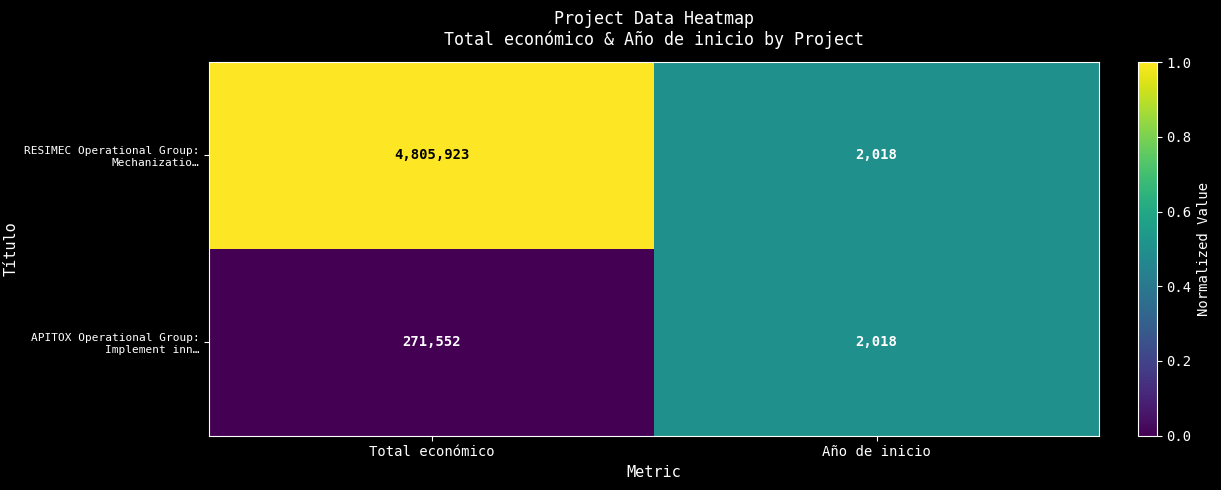

Reading left to right, extract all data points from this chart.

RESIMEC Operational Group: Mechanizatio…: 4805923	2018
APITOX Operational Group: Implement inn…: 271552	2018